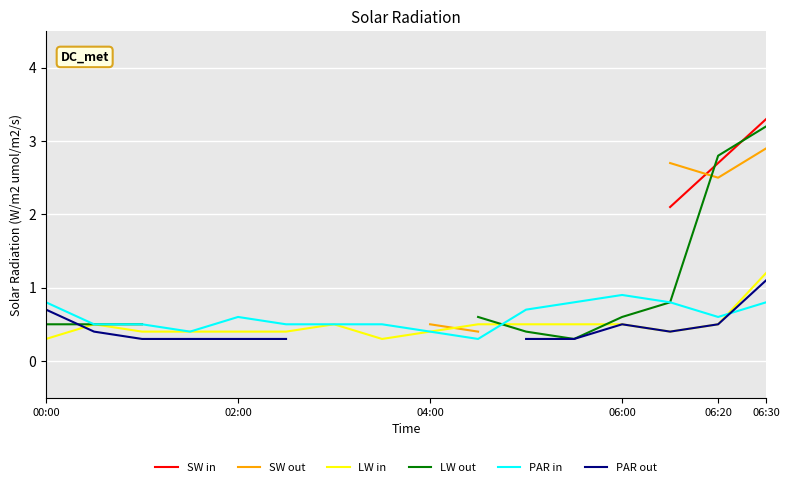

Is this an area chart (filled region under the line)?

No